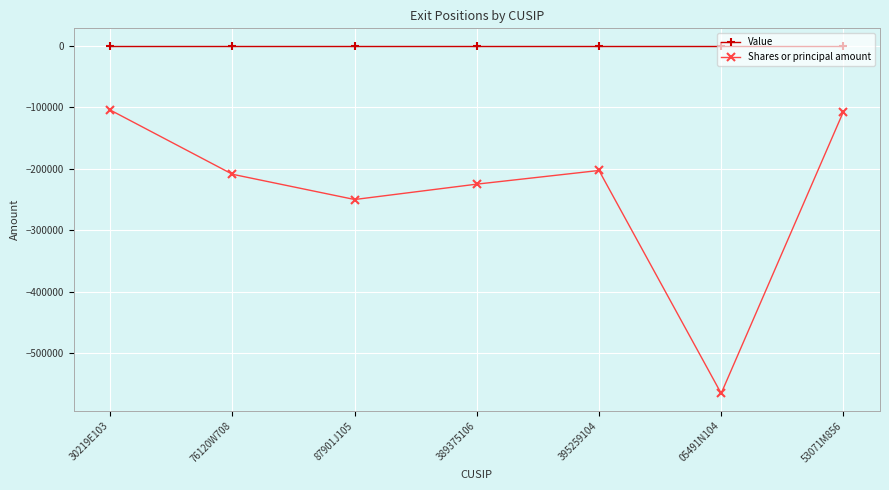

Read the Shares or principal amount value at 76120W708.

-208975